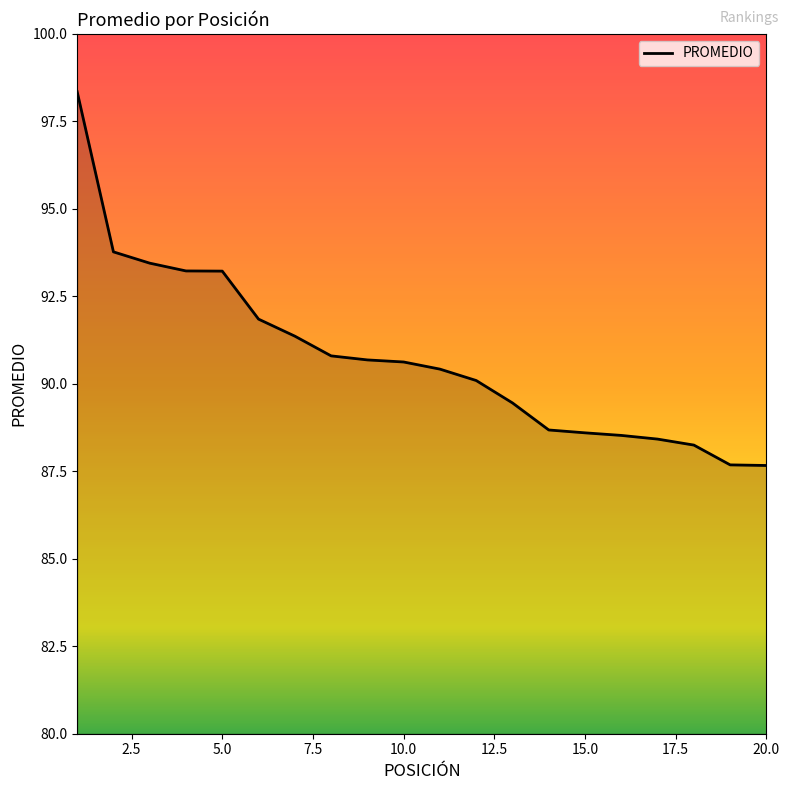

What is the difference between the maximum and minimum values?

10.7